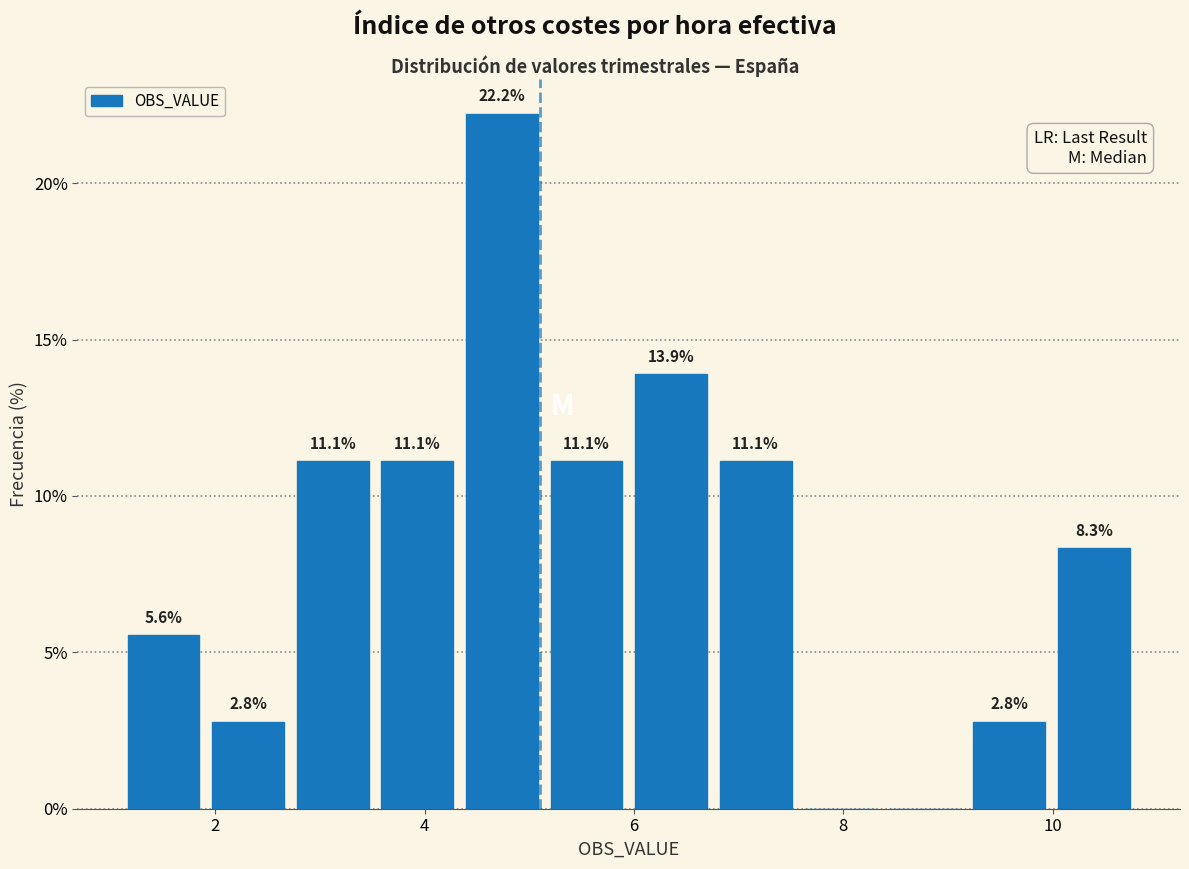

Which range on the x-axis has the tallest bar?

4.4 to 5.2